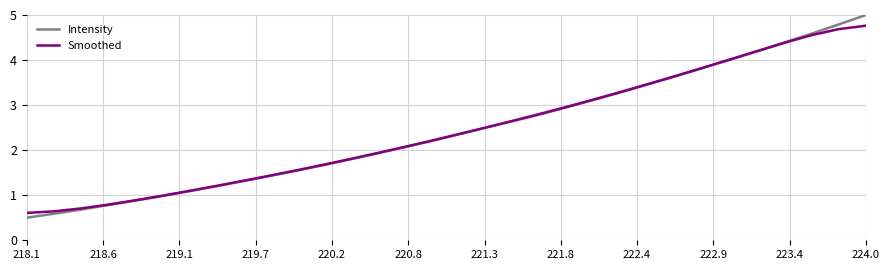

Reading right to left, extract all data points from this chart.

Intensity: 5.0	4.8	4.6	4.4	4.2	4.0	3.8	3.6	3.5	3.3	3.1	3.0	2.8	2.7	2.5	2.4	2.2	2.1	1.9	1.8	1.7	1.5	1.4	1.3	1.2	1.1	1.0	0.9	0.8	0.7	0.6	0.5
Smoothed: 4.8	4.7	4.6	4.4	4.2	4.0	3.8	3.7	3.5	3.3	3.1	3.0	2.8	2.7	2.5	2.4	2.2	2.1	1.9	1.8	1.7	1.6	1.4	1.3	1.2	1.1	1.0	0.9	0.8	0.7	0.6	0.6